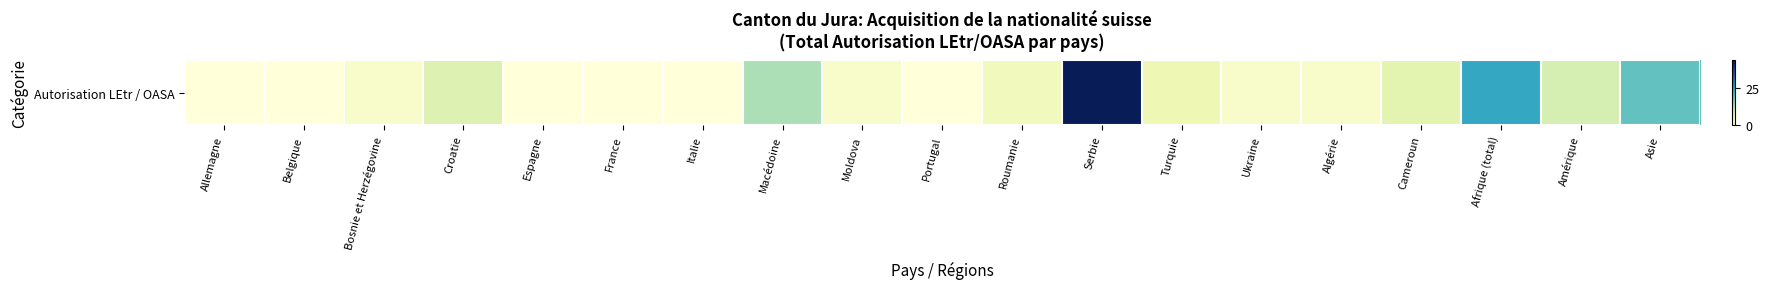

Count the number of values greater than 2.

9